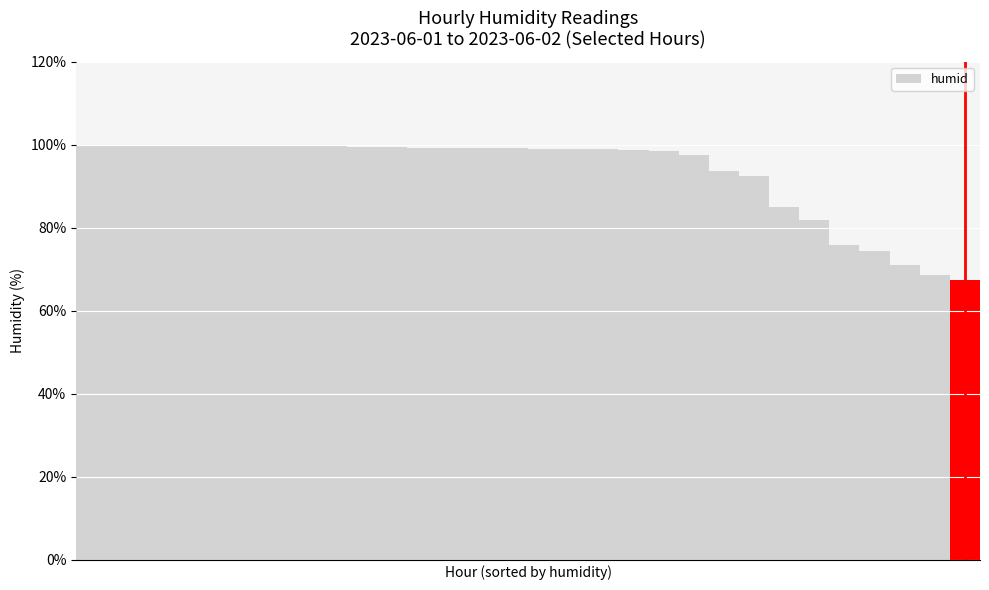

What is the value of the 27th bar from the left?

74.5